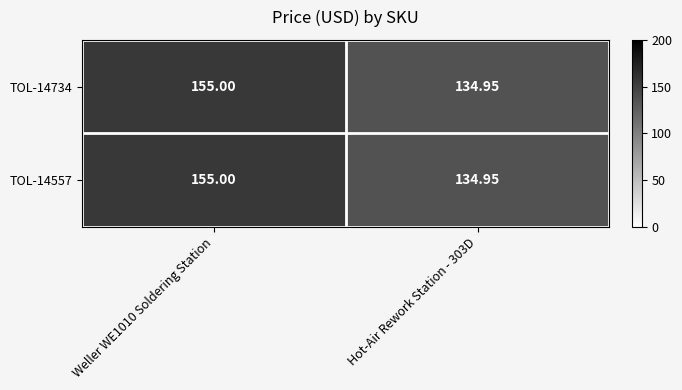

Is the value of TOL-14734 at Hot-Air Rework Station - 303D greater than the value of TOL-14557 at Weller WE1010 Soldering Station?

No